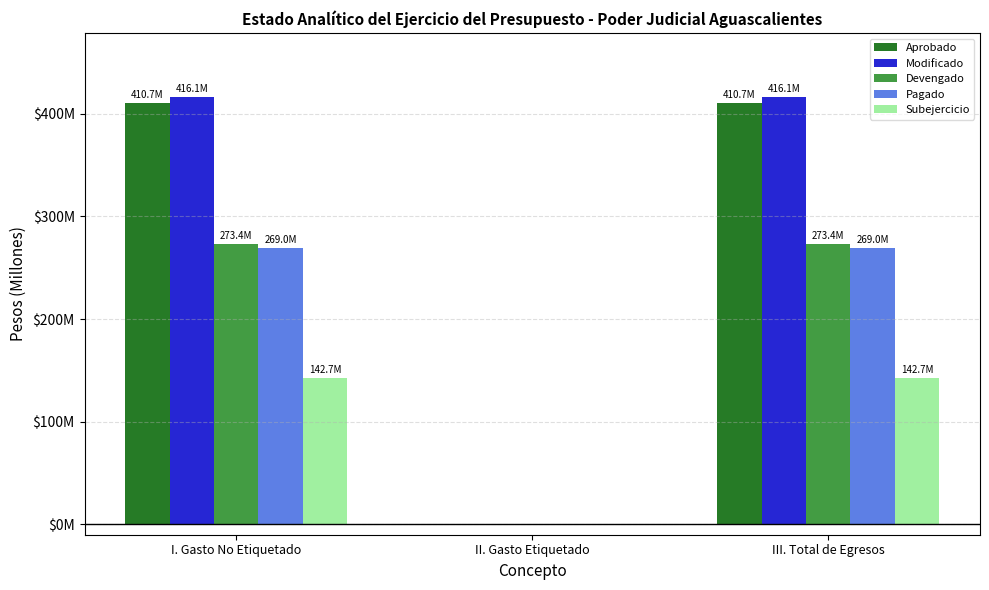

At how many categories does at least one series exceed 237713274?

2